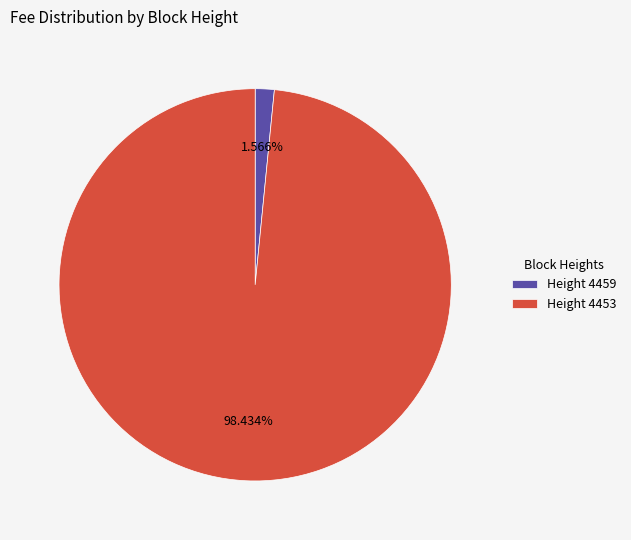

To the nearest percent, what is the average slice percentage?

50%